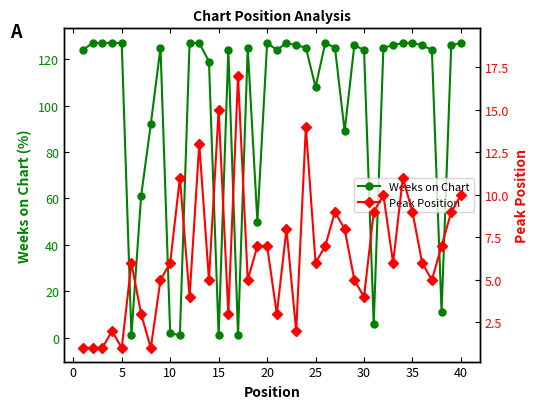

What is the maximum value for Weeks on Chart?

127